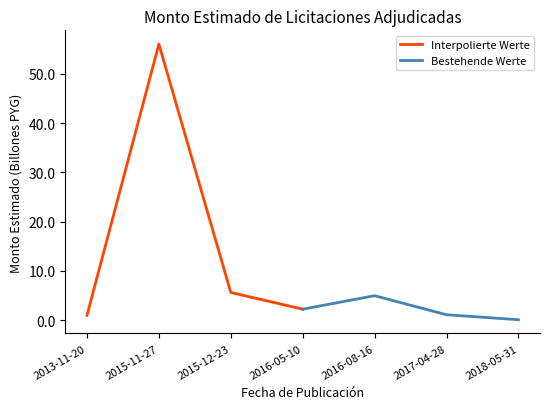

List the series in order of their peak value, highest first.

Interpolierte Werte, Bestehende Werte